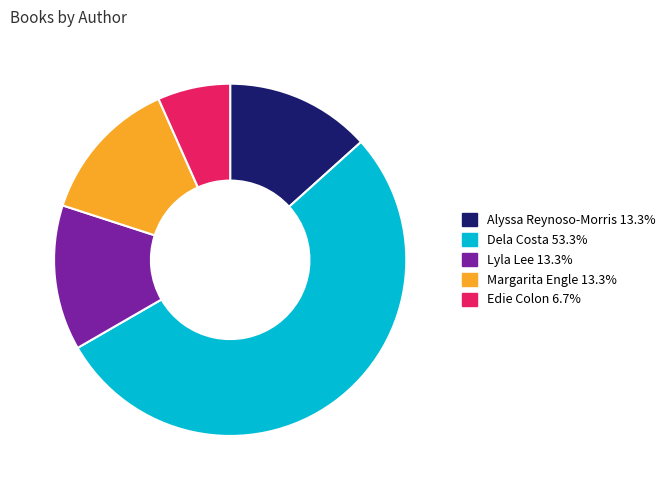

Count the number of slices in the pie.

5